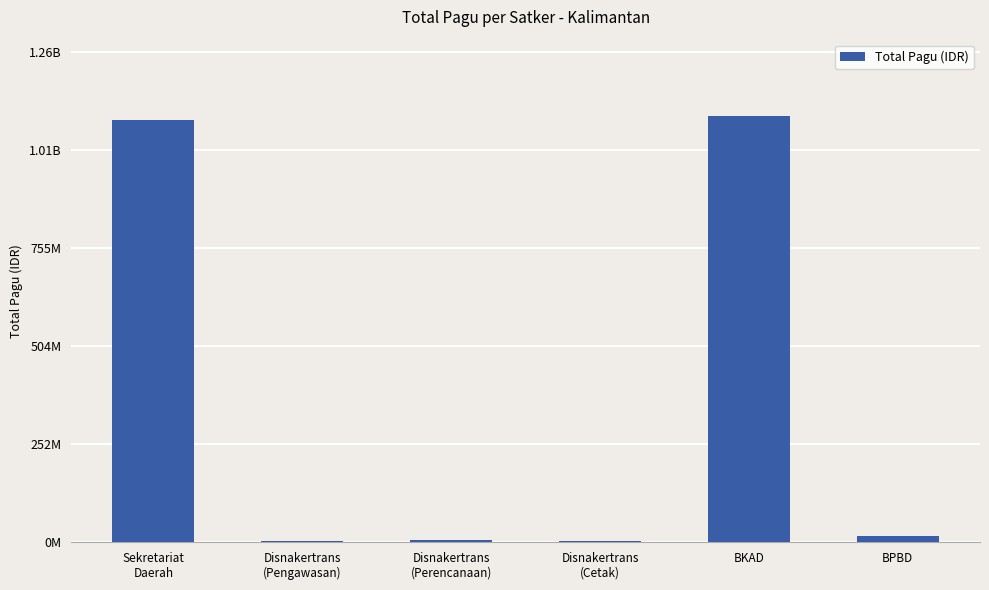

Are the bars horizontal?

No